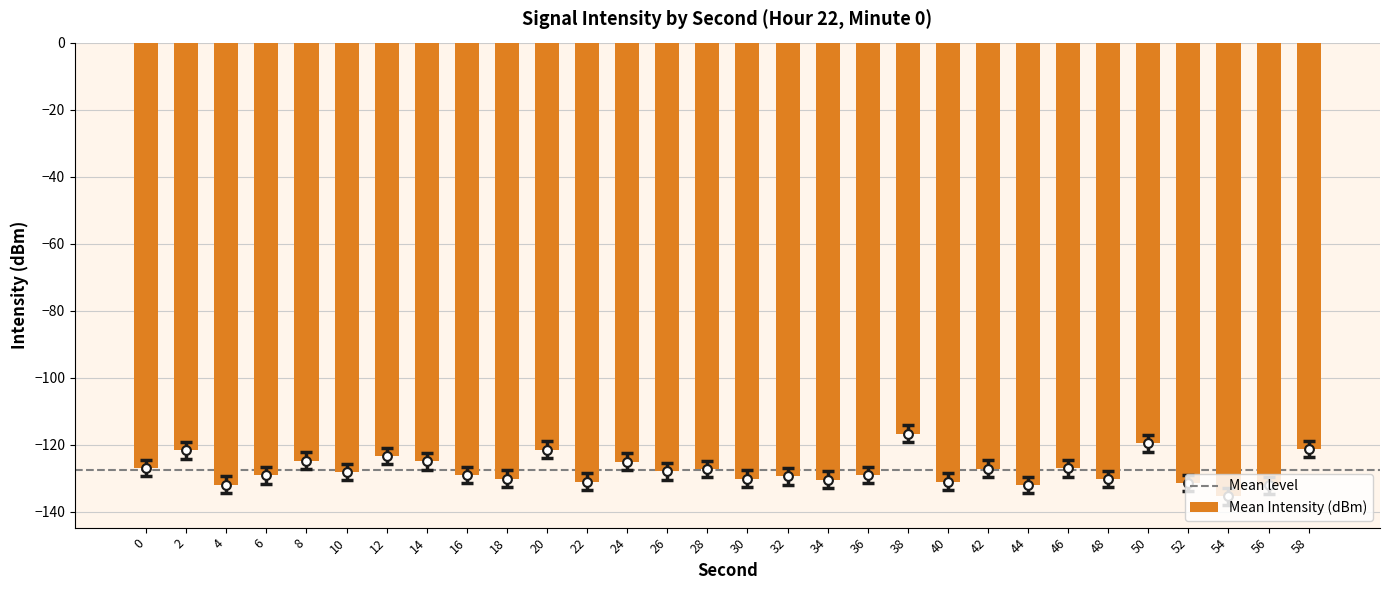

Between 42 and 18, which is larger?

42